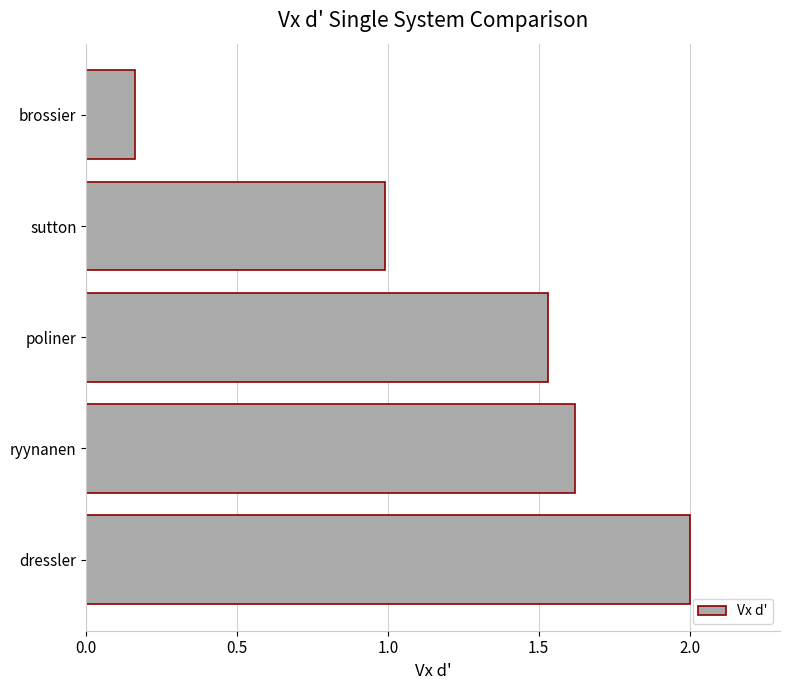

What is the approximate value at sutton?

1.0